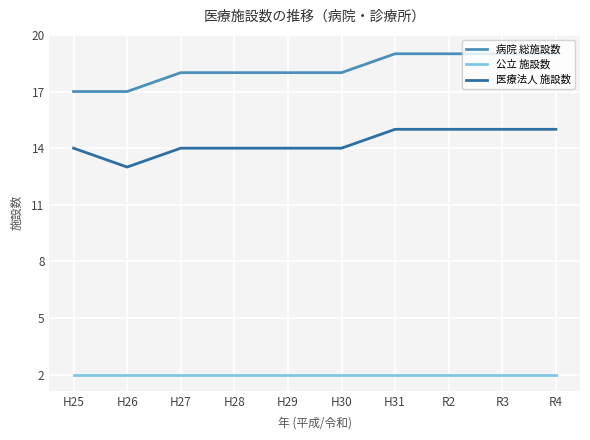

What is the spread (max minus min) of values at H25?

15